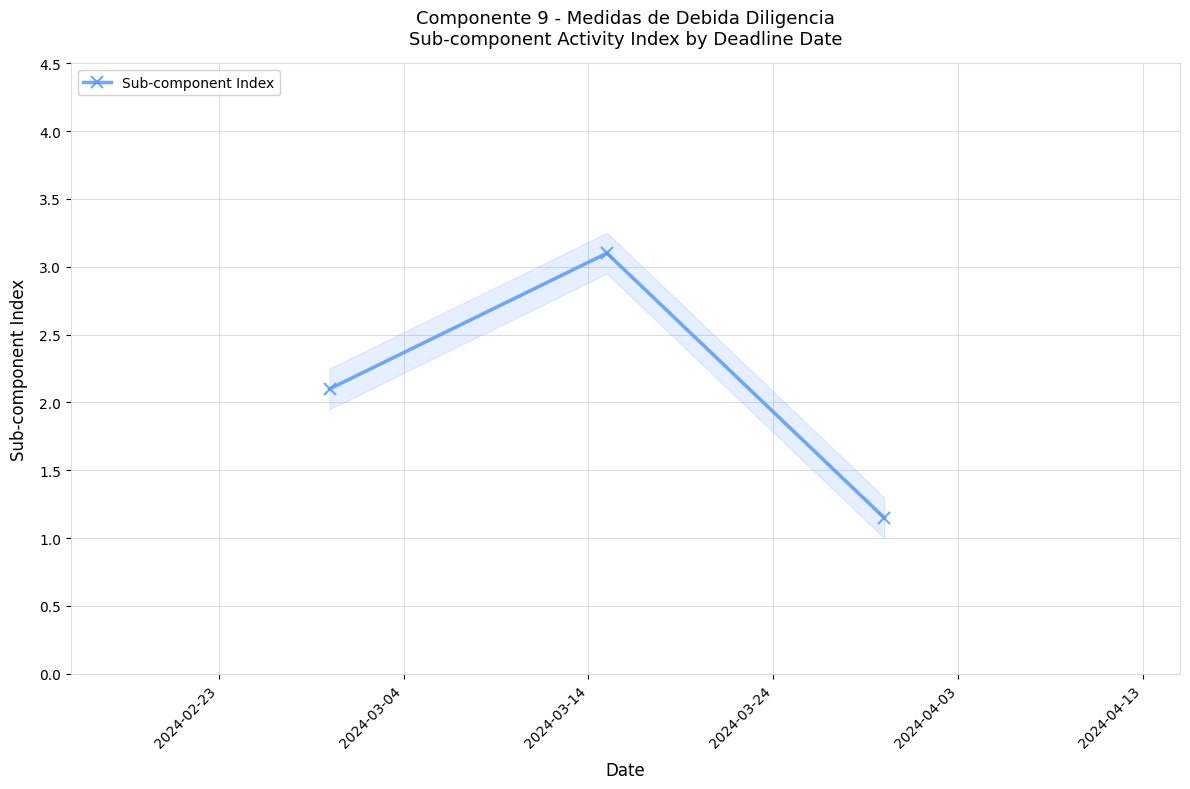

What is the maximum value for Sub-component Index?

3.1